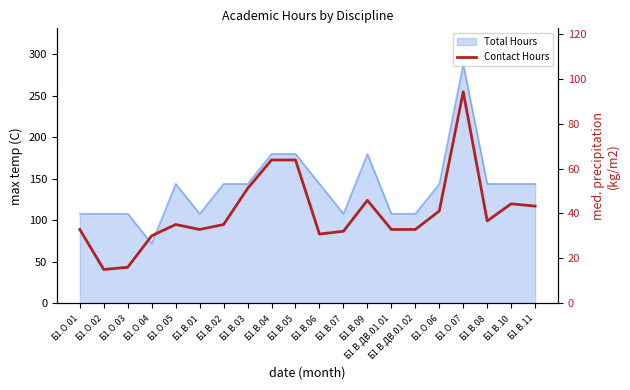

Is it true that the value at Б1.В.11 is 28.8?

False